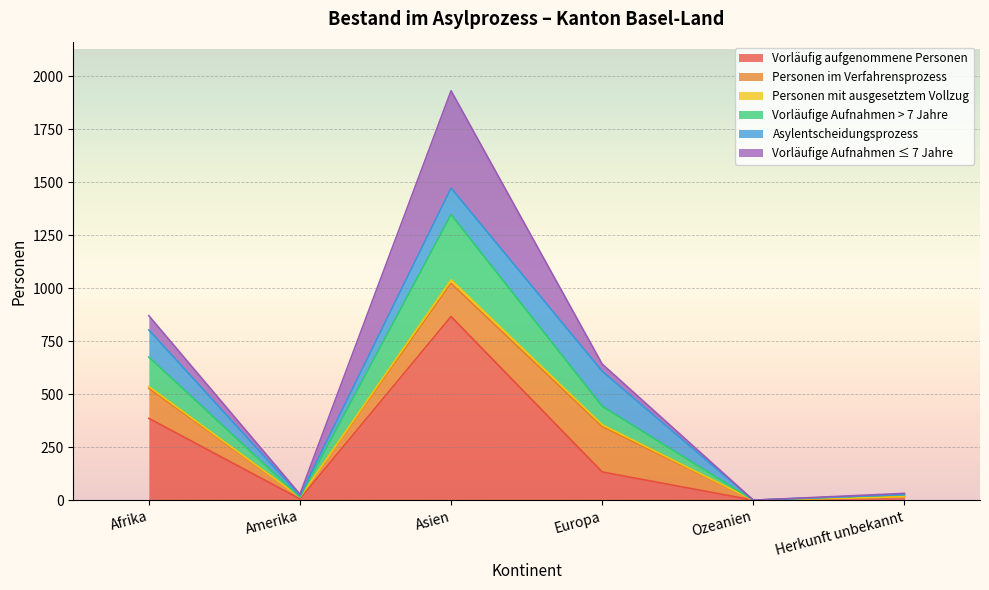

Rank the categories by Personen mit ausgesetztem Vollzug value from lowest to highest.

Ozeanien, Amerika, Herkunft unbekannt, Europa, Afrika, Asien